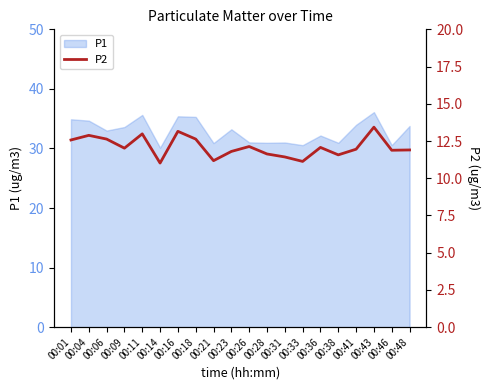

Reading left to right, transcribe all the data shown in this chart.

12.6	12.9	12.6	12.0	13.0	11.0	13.2	12.6	11.2	11.8	12.1	11.6	11.4	11.1	12.1	11.6	11.9	13.4	11.9	11.9